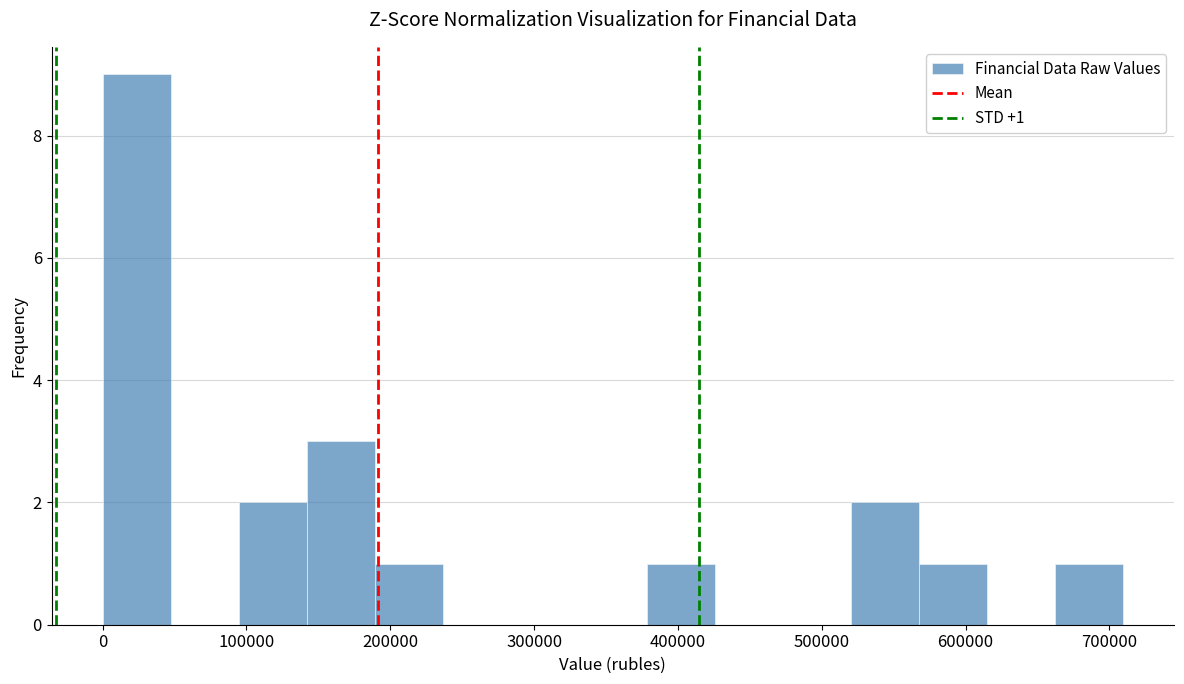

Which range on the x-axis has the tallest bar?

0 to 50000